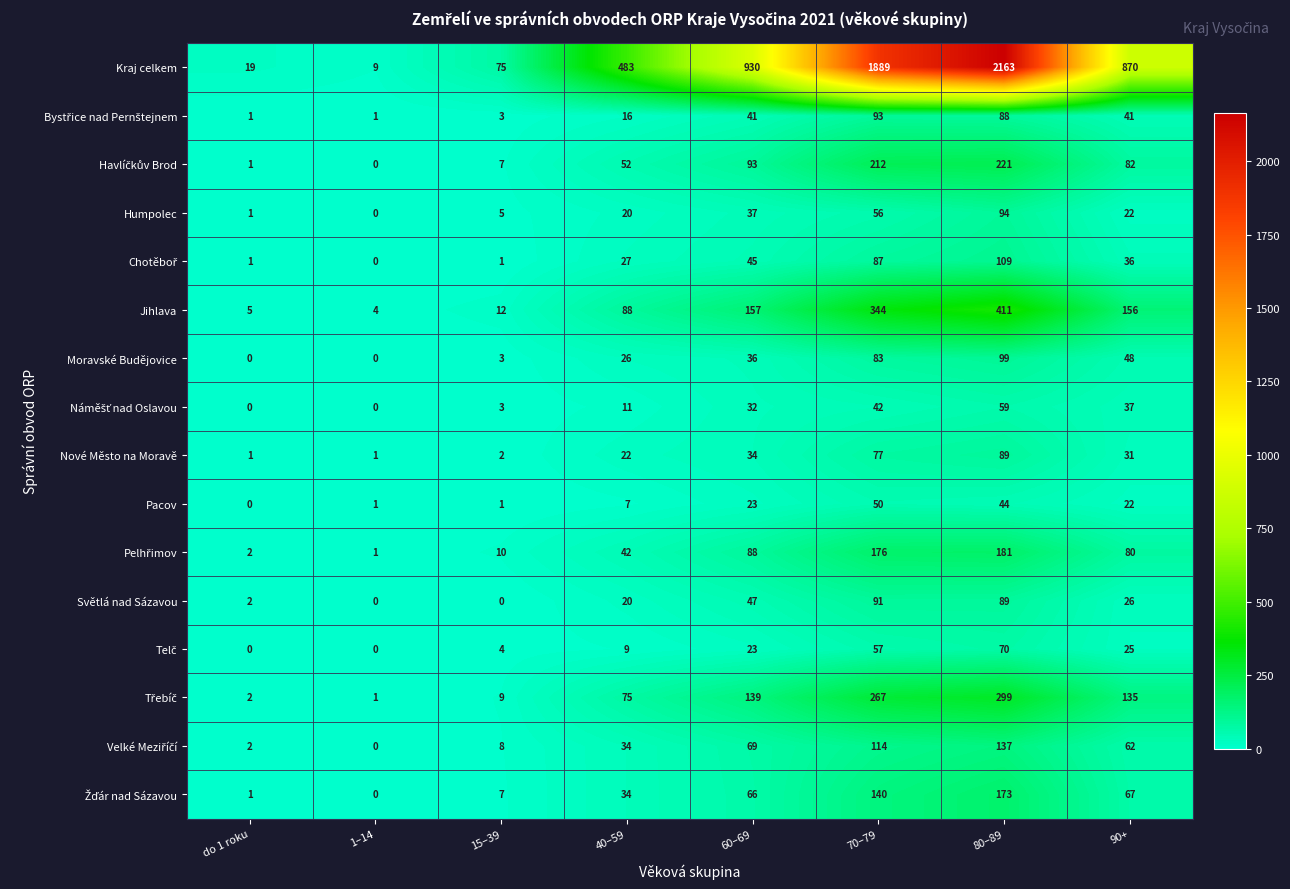

Which series has the largest total across all categories?

Kraj celkem